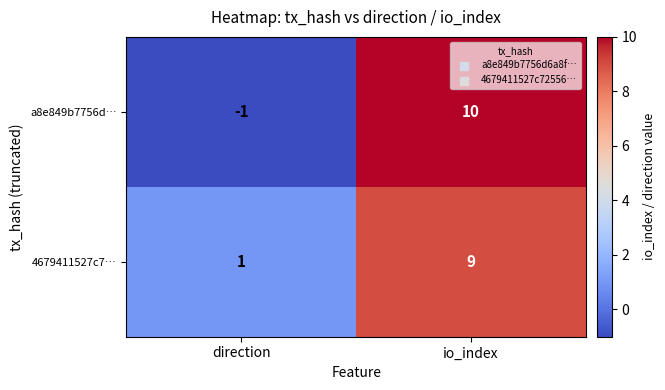

Reading left to right, transcribe all the data shown in this chart.

a8e849b7756d…: -1	10
4679411527c7…: 1	9